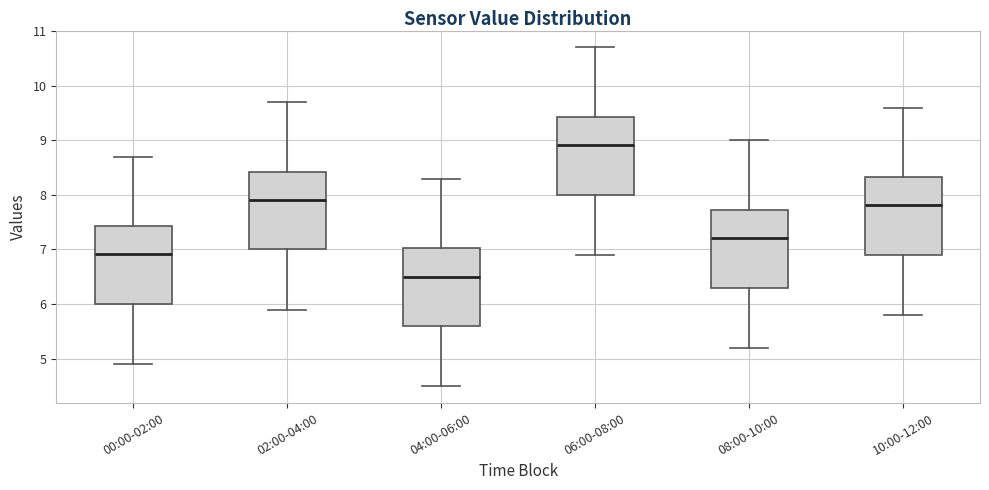

Reading left to right, read every box against the y-axis: the position of its median line, the range the box covers, and the ends of its whiskers. The values are not printed on the chart, so give them approximately, as read against the axis.

00:00-02:00: median 6.9, box 6.0 to 7.4, whiskers 4.9 to 8.7
02:00-04:00: median 7.9, box 7.0 to 8.4, whiskers 5.9 to 9.7
04:00-06:00: median 6.5, box 5.6 to 7.0, whiskers 4.5 to 8.3
06:00-08:00: median 8.9, box 8.0 to 9.4, whiskers 6.9 to 10.7
08:00-10:00: median 7.2, box 6.3 to 7.7, whiskers 5.2 to 9.0
10:00-12:00: median 7.8, box 6.9 to 8.3, whiskers 5.8 to 9.6